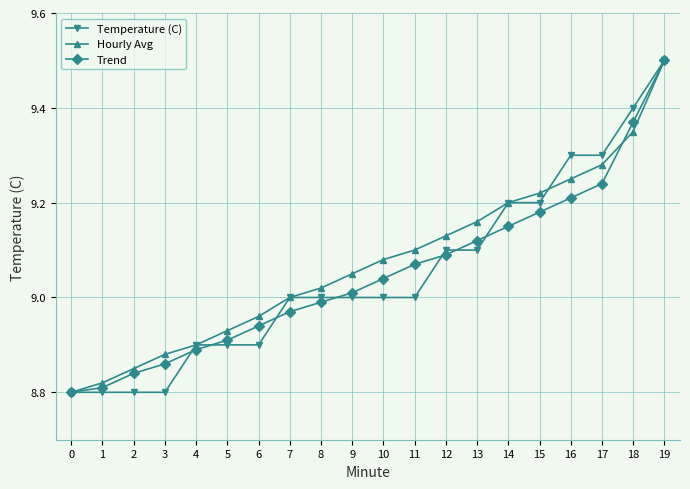

What is the total value across all series at 13?

27.4